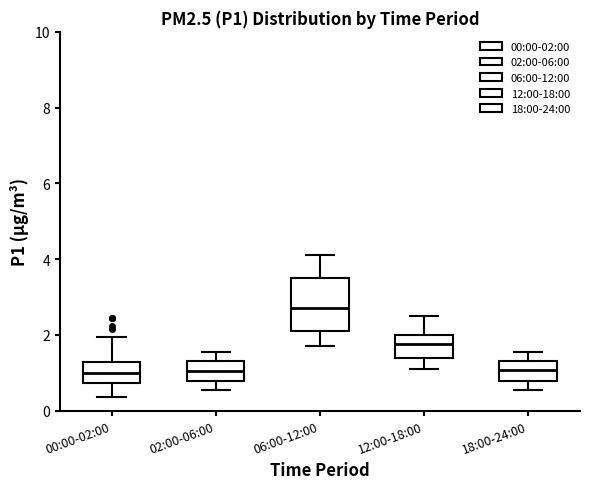

Where is the lower edge of the box for 06:00-12:00 on the y-axis? The values are not printed on the chart, so give them approximately, as read against the axis.

2.2